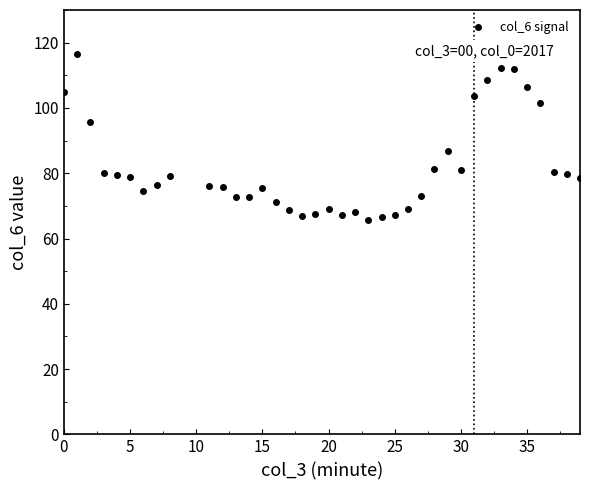

True or false: there are more than 0 points higher than both neighbors.

True